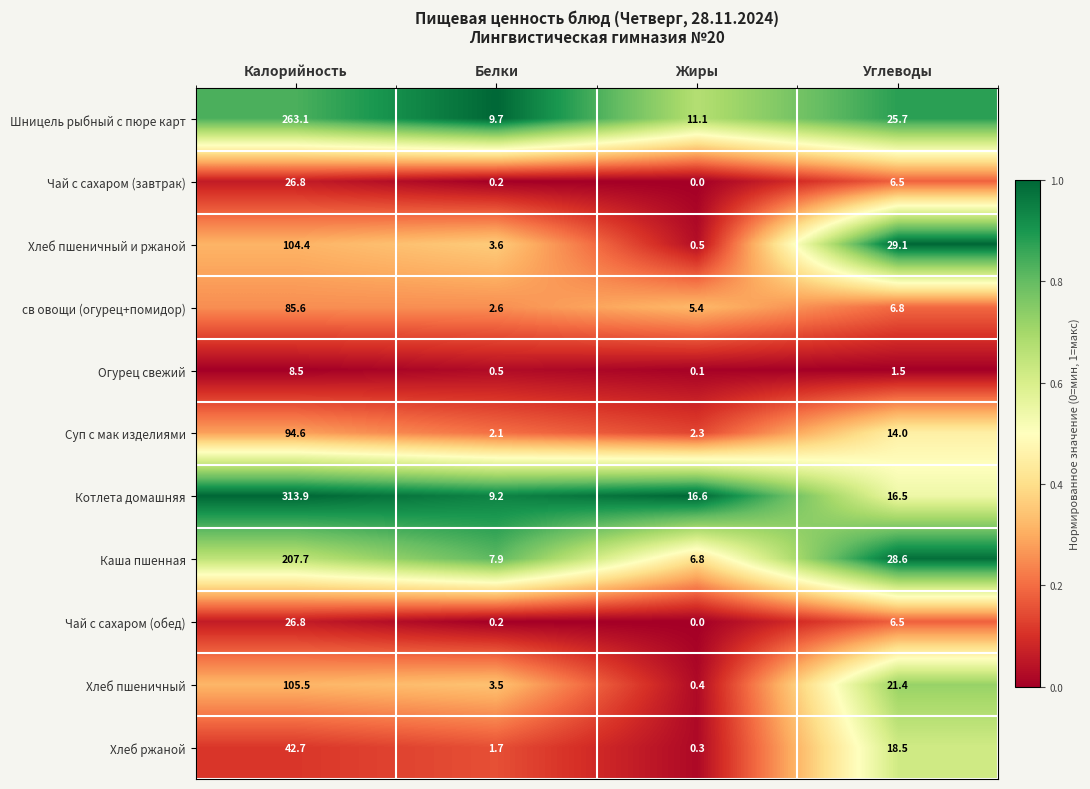

The Шницель рыбный с пюре карт series shows 381.5 at Калорийность. True or false?

False